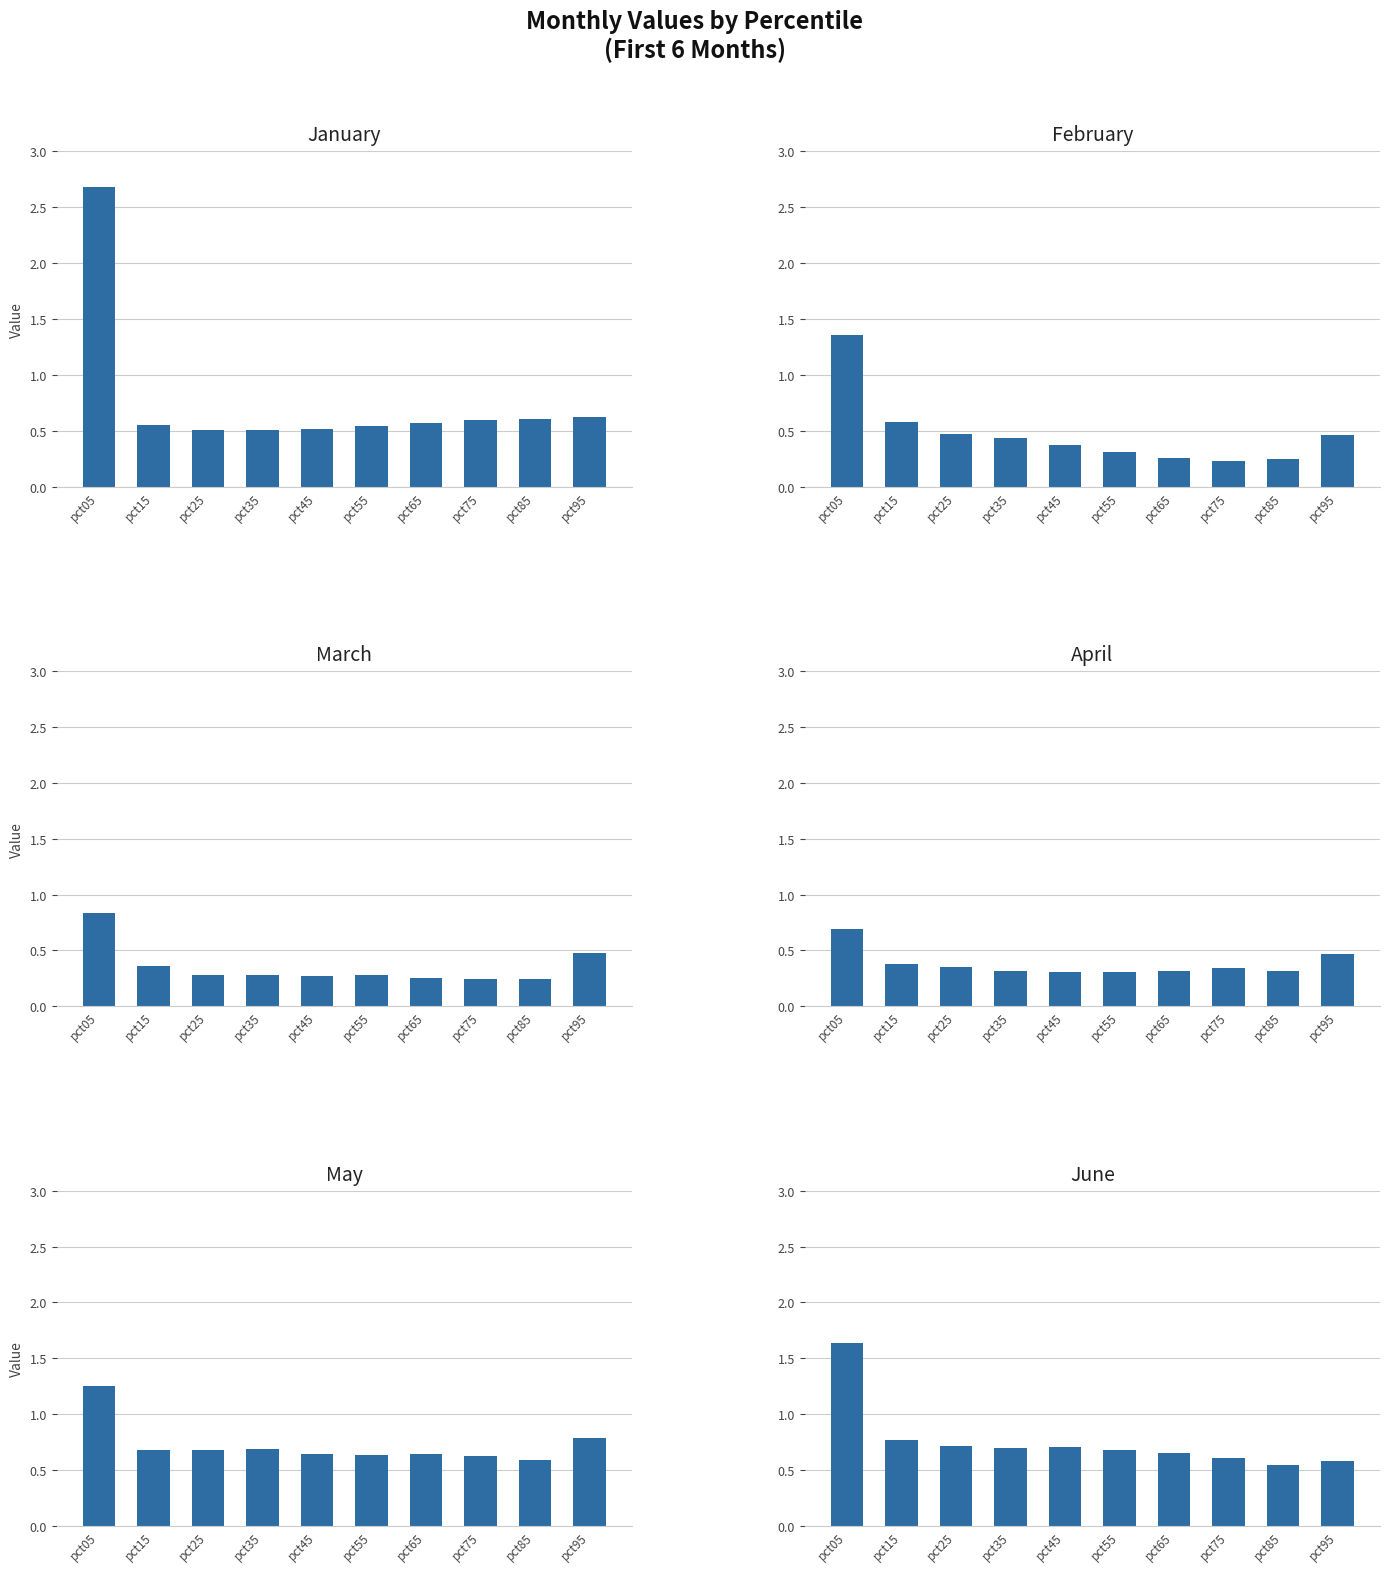

What is the difference between the highest and lowest values at pct45?

0.4